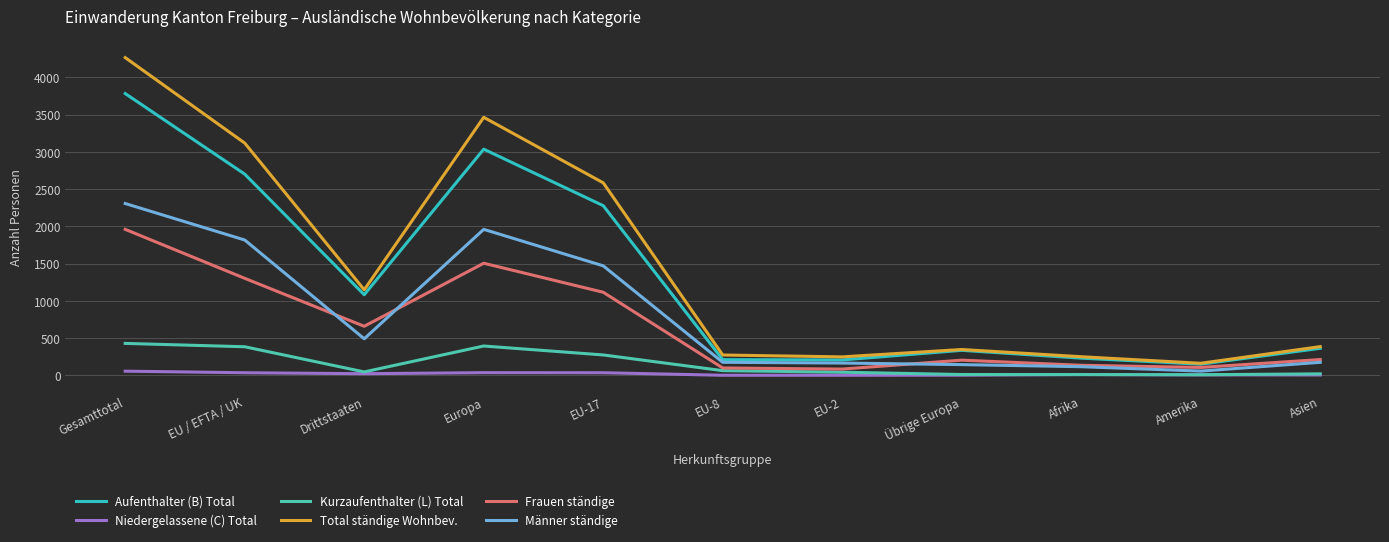

What is the difference between the Kurzaufenthalter (L) Total values at Afrika and Drittstaaten?

36